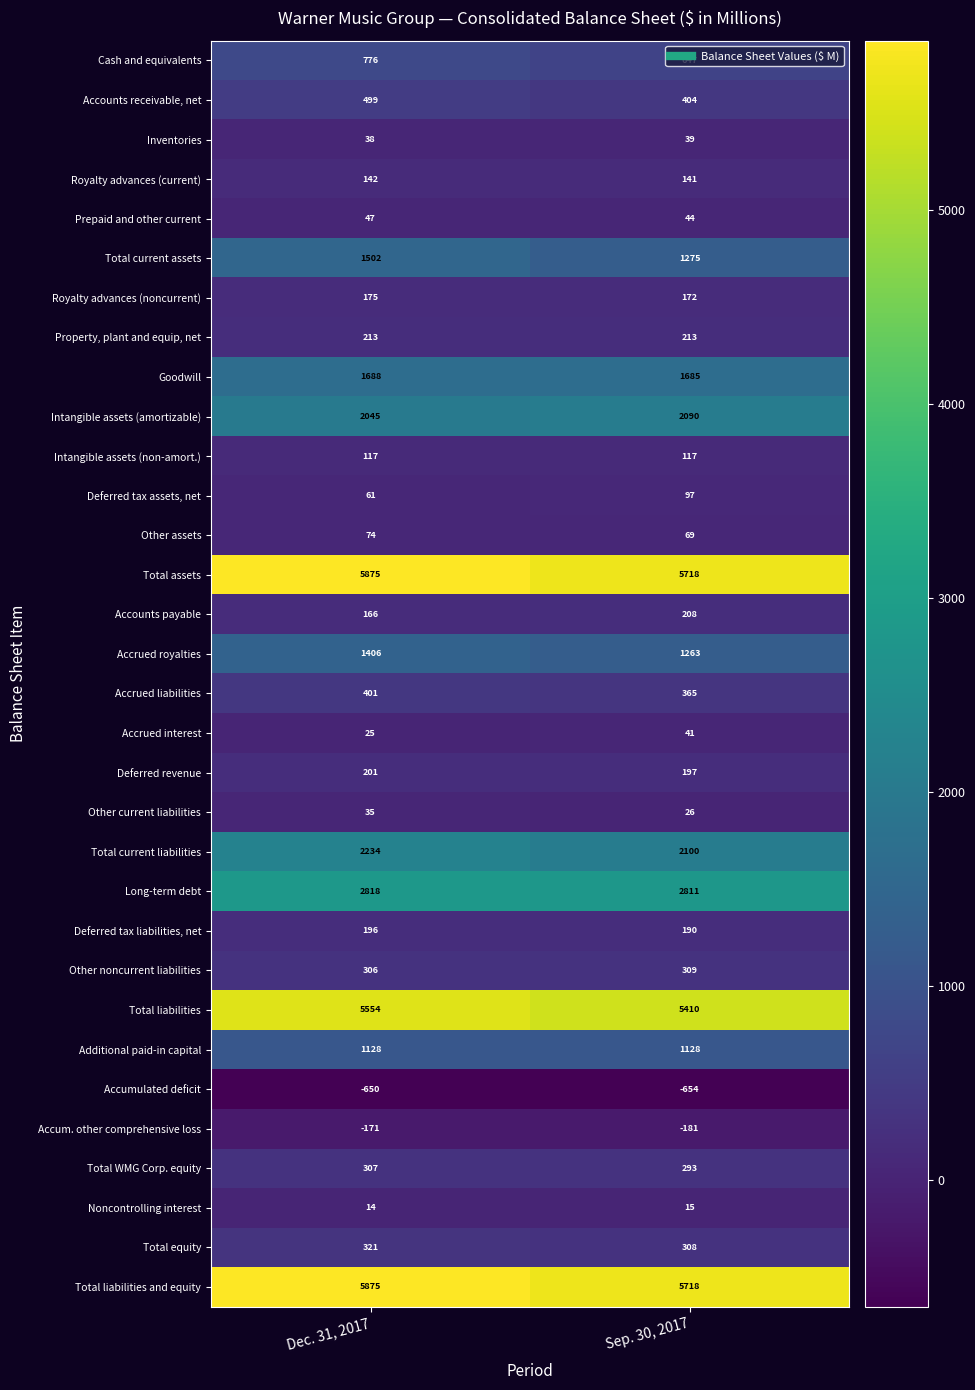

At how many categories does at least one series exceed 2161?

2